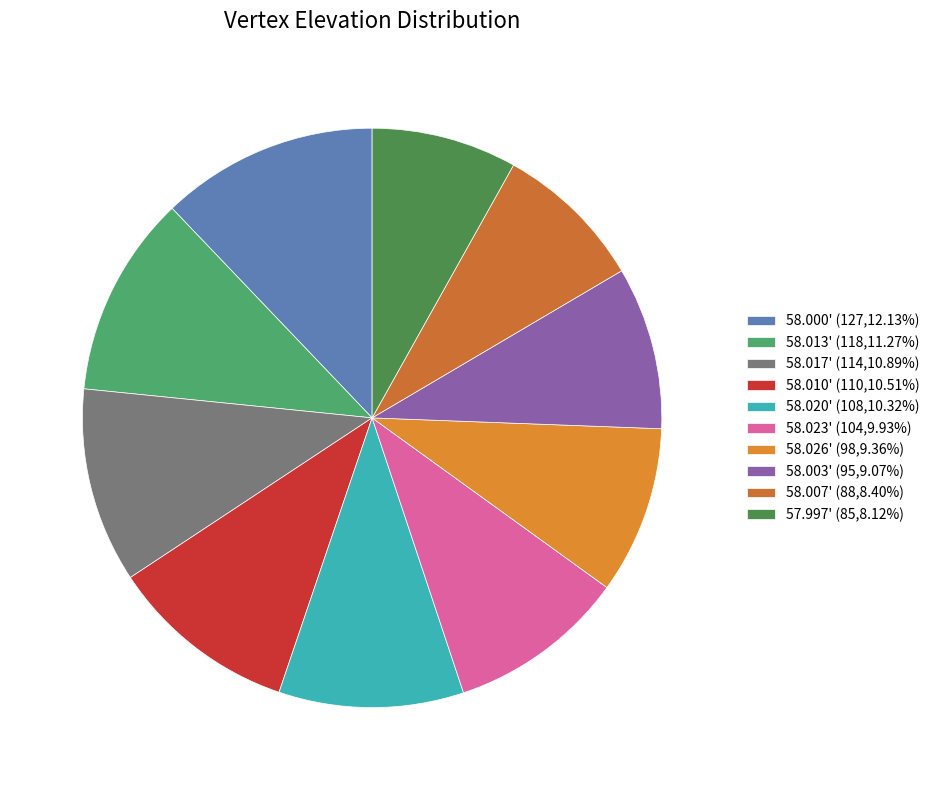

How many segments does this pie chart have?

10